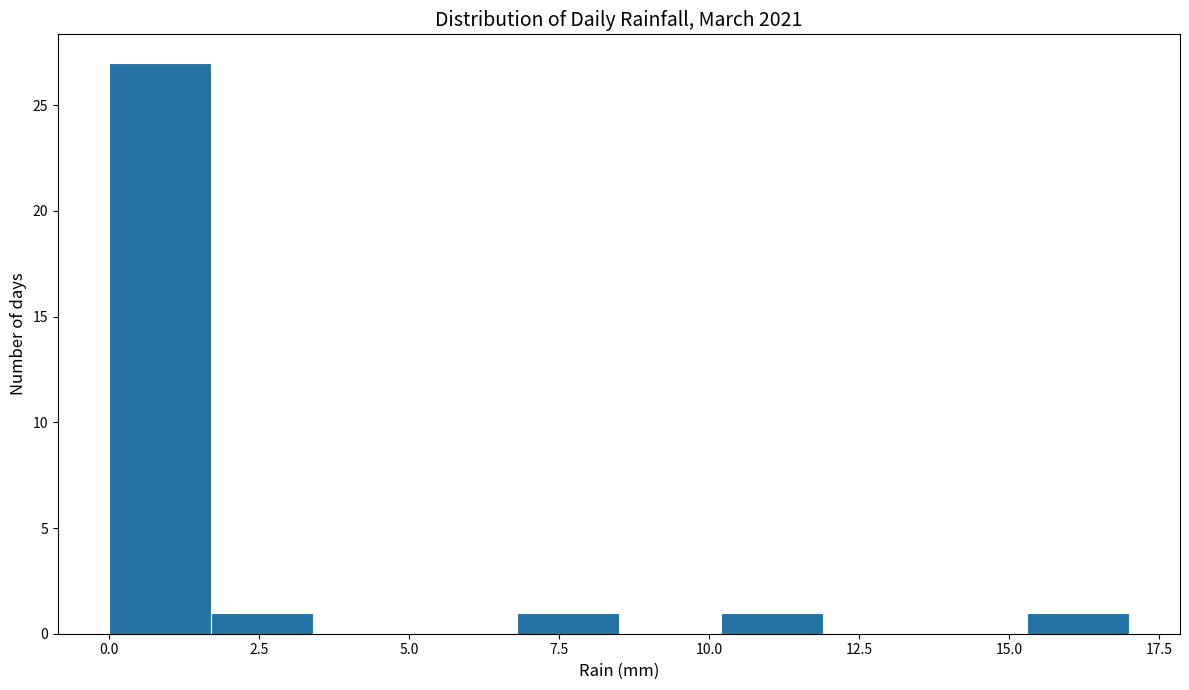

Around what value on the x-axis is the tallest bar? Give the approximate position of its centre, as read against the axis.

1.0